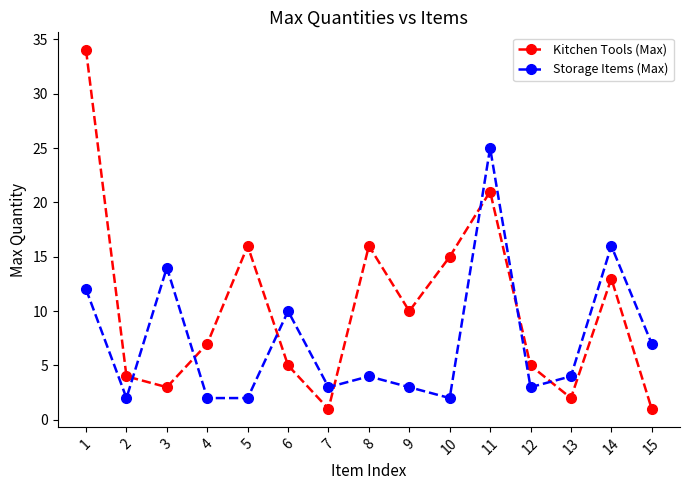

True or false: Kitchen Tools (Max) and Storage Items (Max) intersect in this chart.

True